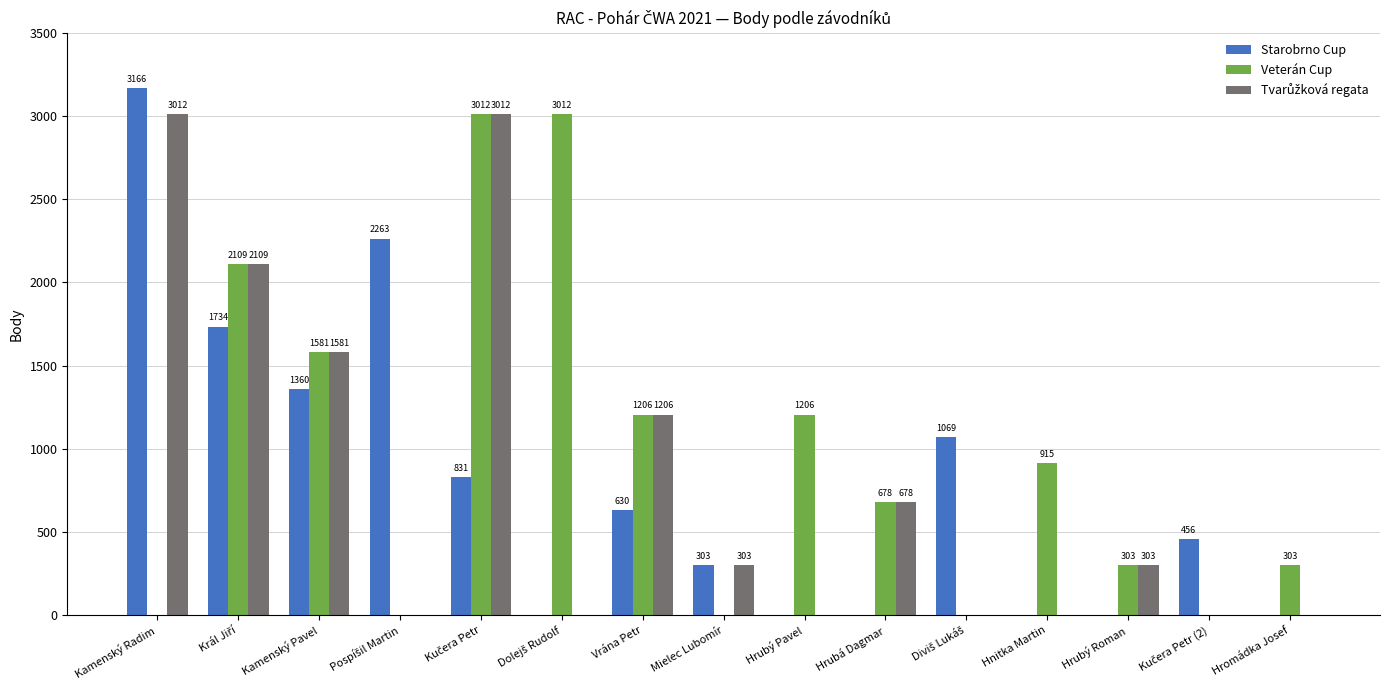

What is the maximum value shown in the chart?

3166